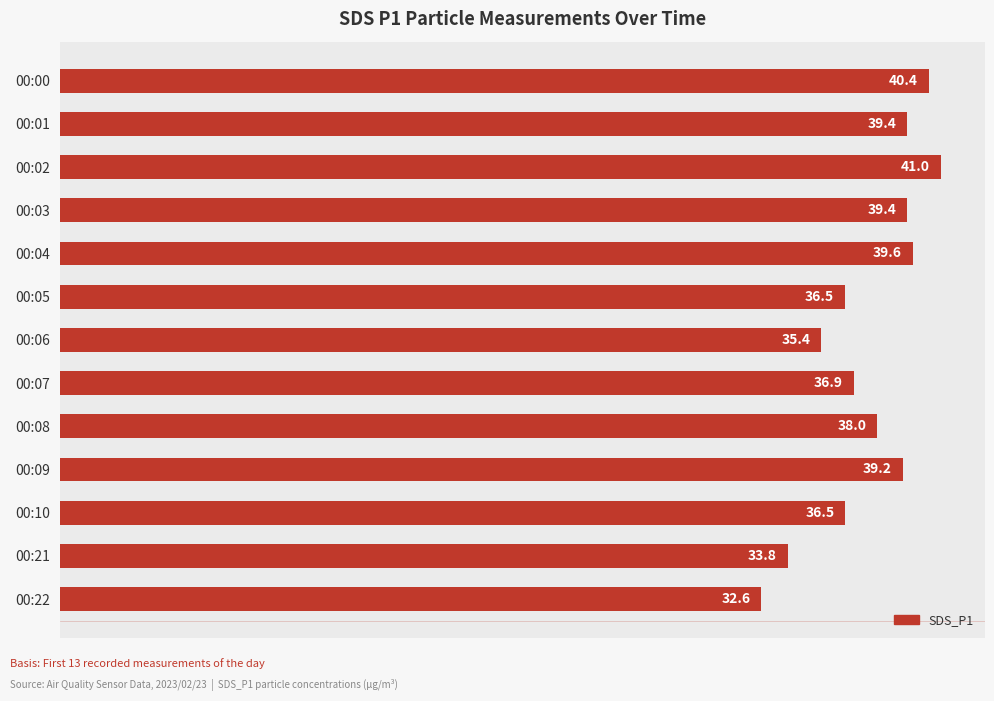

Reading top to bottom, transcribe all the data shown in this chart.

00:00=40.4	00:01=39.4	00:02=41.0	00:03=39.4	00:04=39.6	00:05=36.5	00:06=35.4	00:07=36.9	00:08=38.0	00:09=39.2	00:10=36.5	00:21=33.8	00:22=32.6